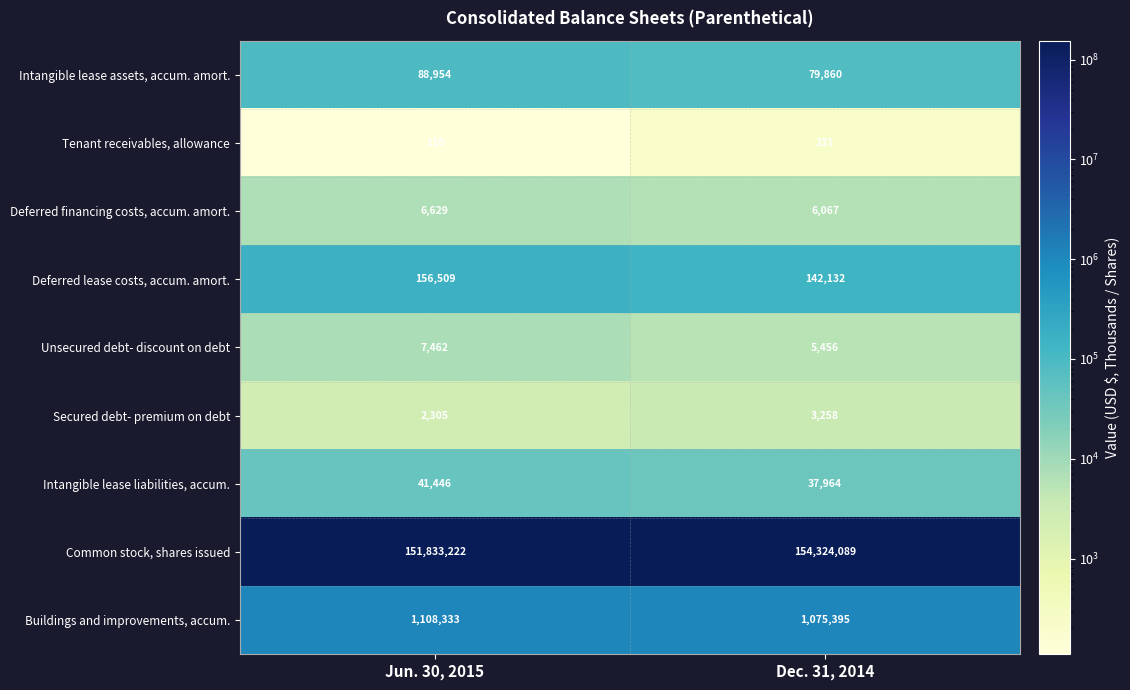

The value of Deferred lease costs, accum. amort. at Dec. 31, 2014 is 210439. True or false?

False